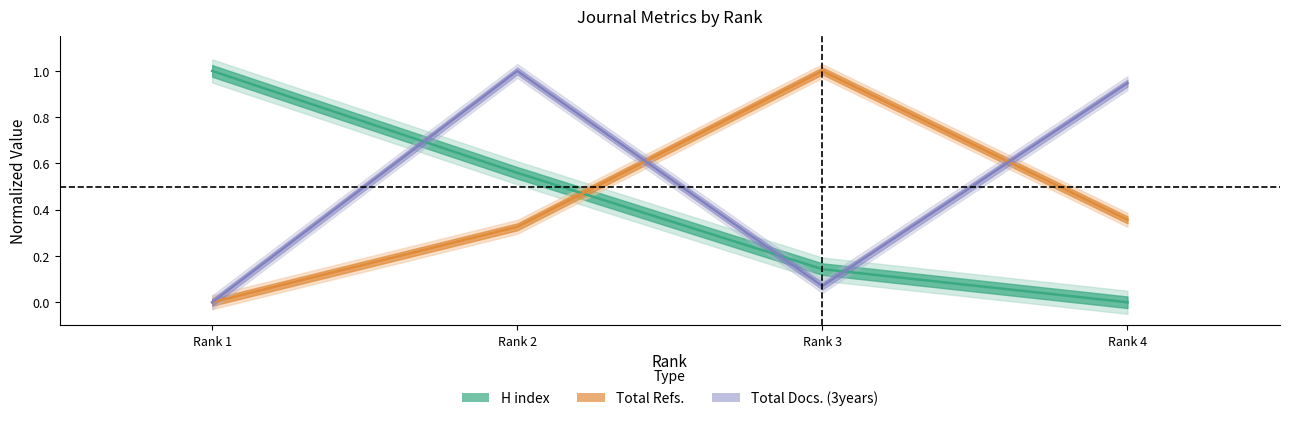

Rank the categories by H index value from highest to lowest.

Rank 1, Rank 2, Rank 3, Rank 4